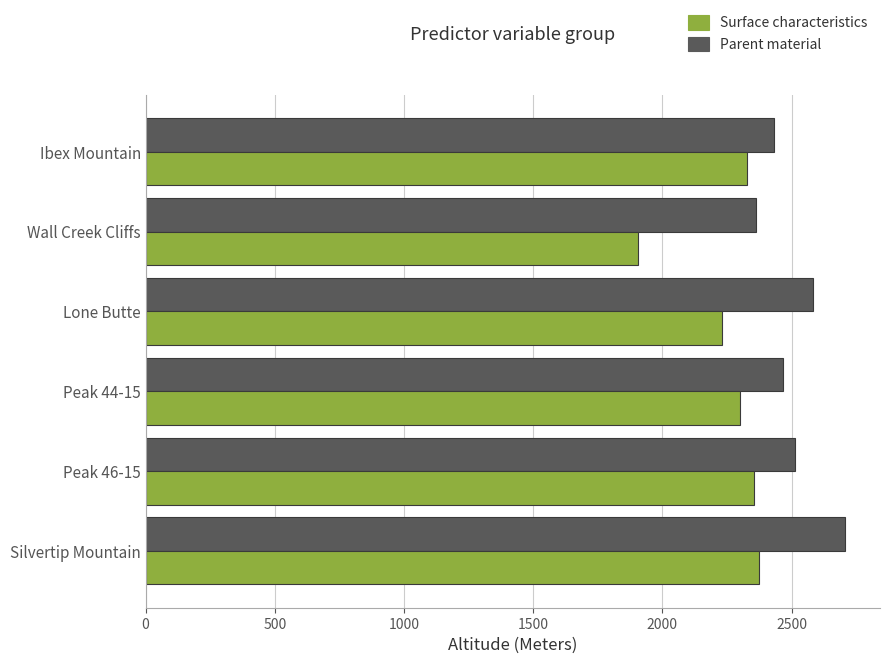

At which category does the chart reach its minimum across all series?

Wall Creek Cliffs